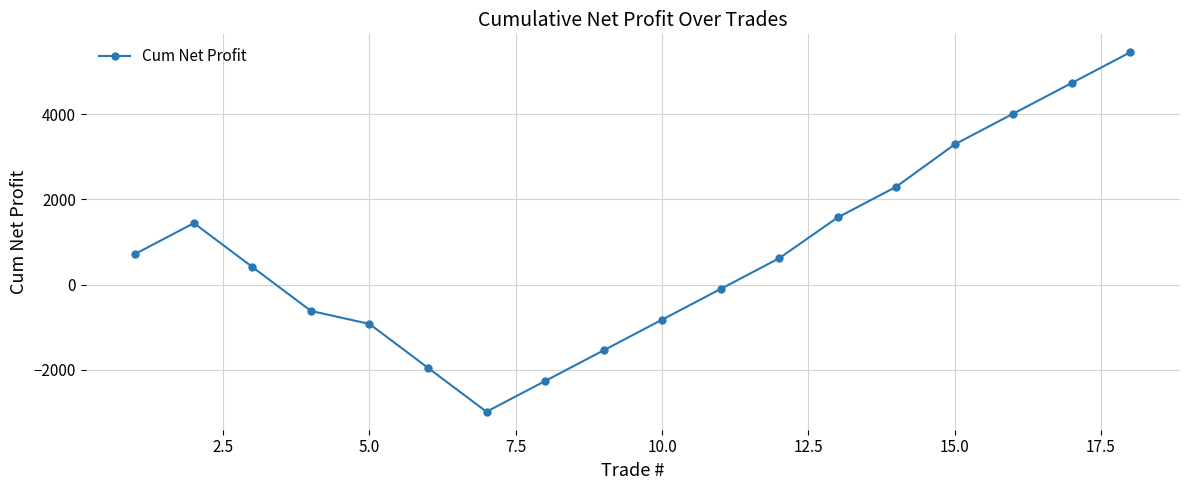

What is the value of the 15th point from the left?

3287.5